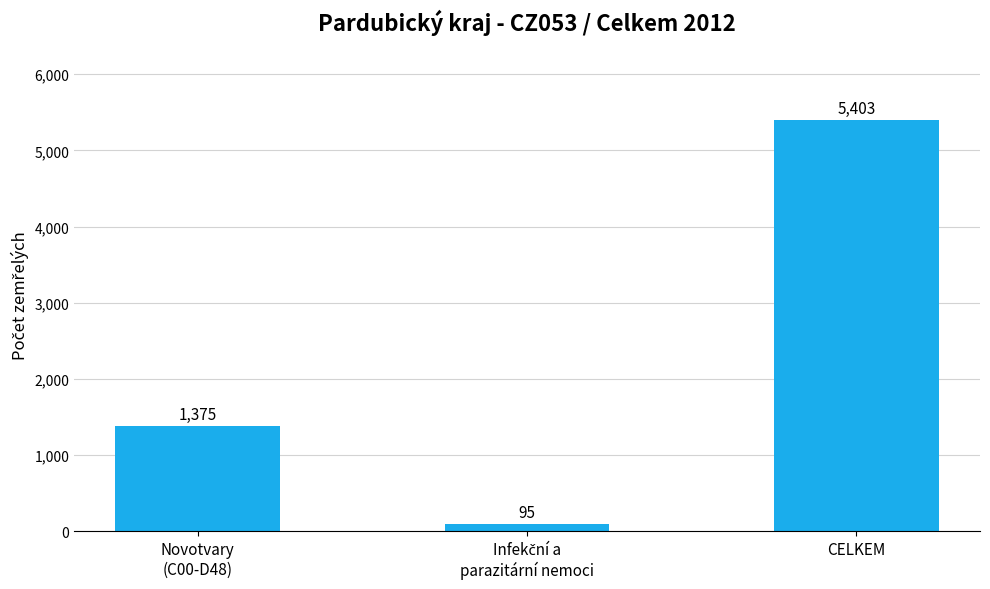

What is the average value?

2291